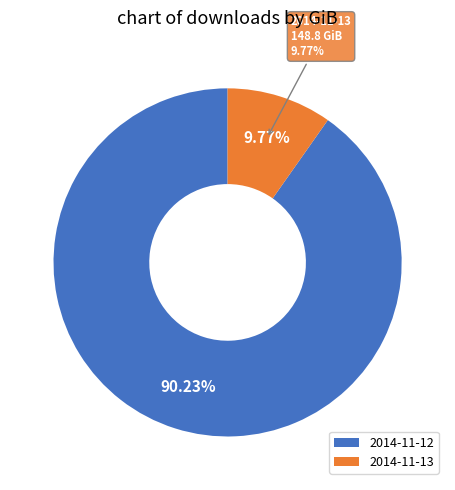

Between 2014-11-12 and 2014-11-13, which is larger?

2014-11-12